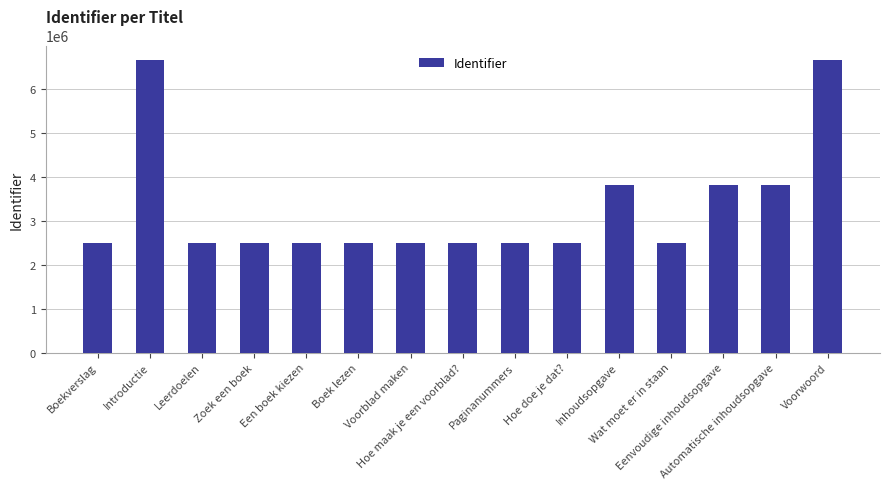

What is the smallest value displayed?

2481719